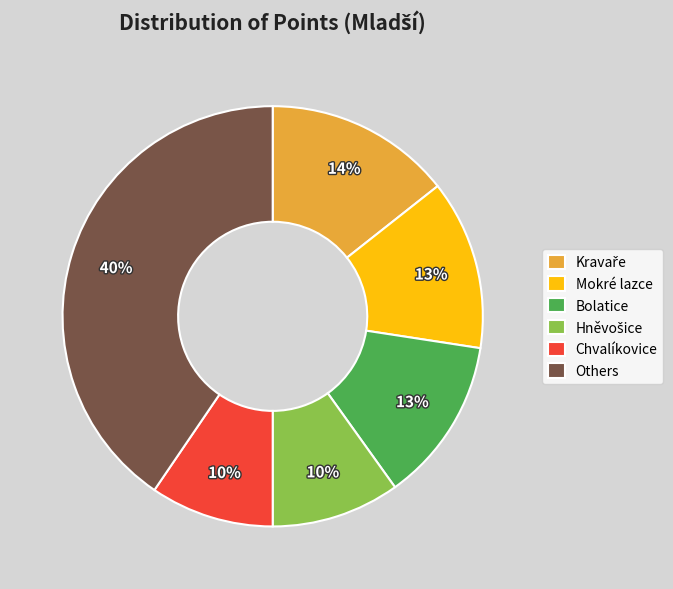

The Mokré lazce slice represents 13% of the pie. True or false?

True